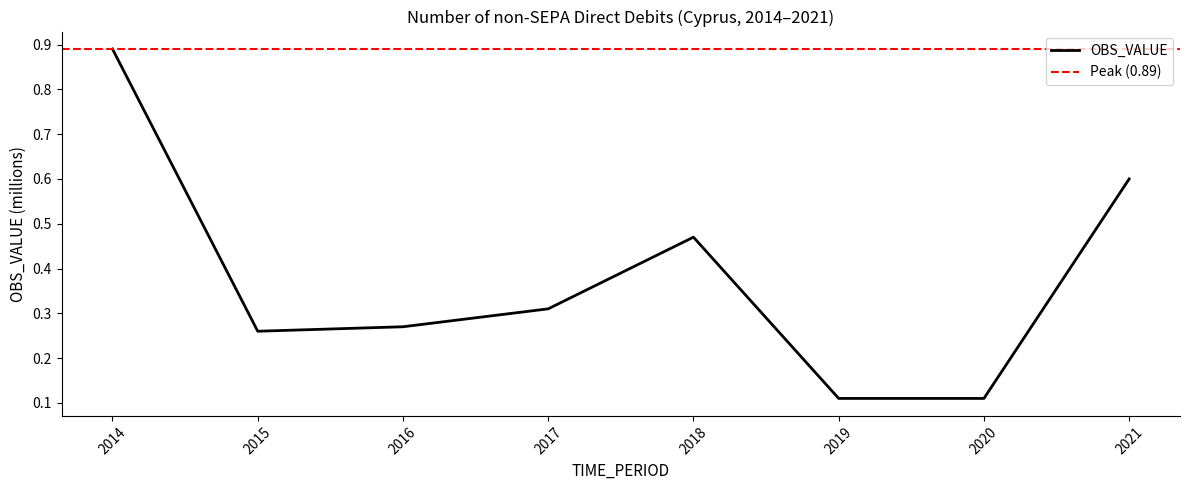

What is the value of the 3rd point from the left?

0.3